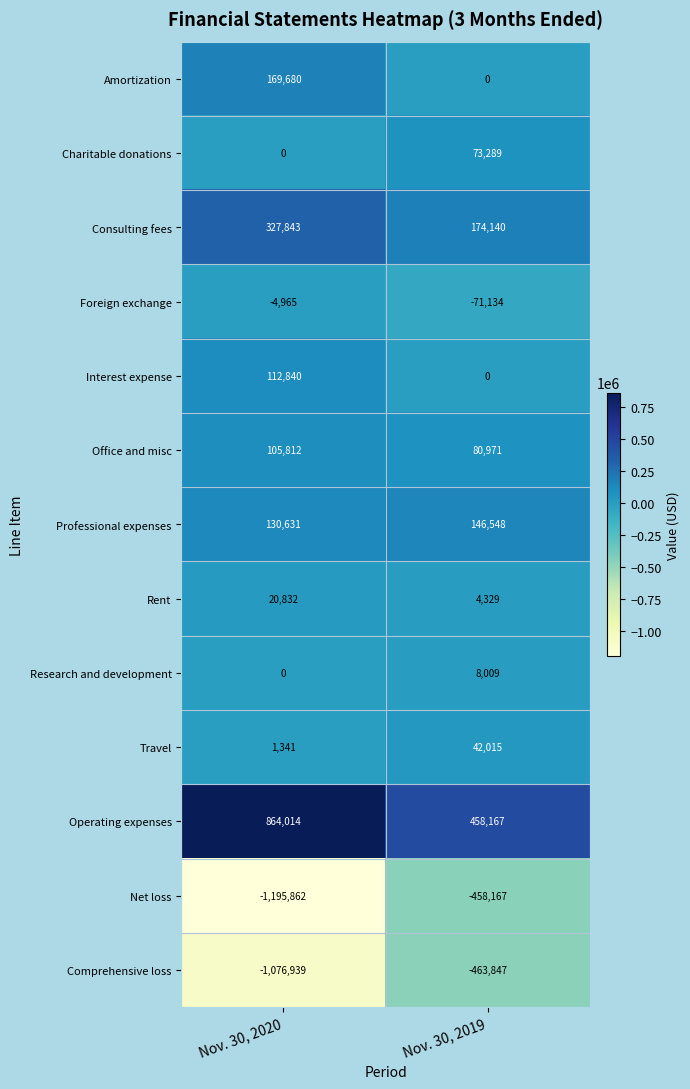

Is the value of Office and misc at Nov. 30, 2020 greater than the value of Rent at Nov. 30, 2019?

Yes